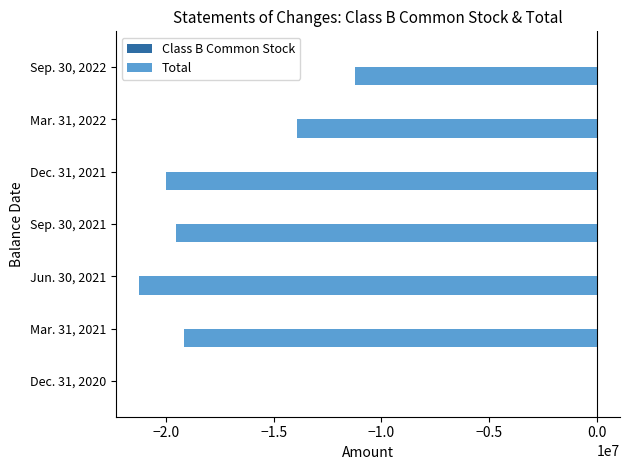

At which category is the sum across all series the highest?

Dec. 31, 2020